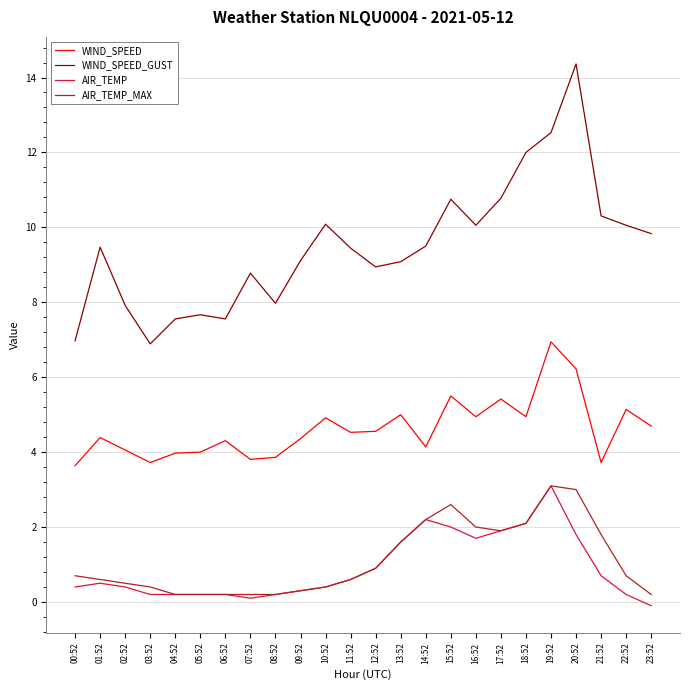

What is the total value across all series at 14:52?

18.0